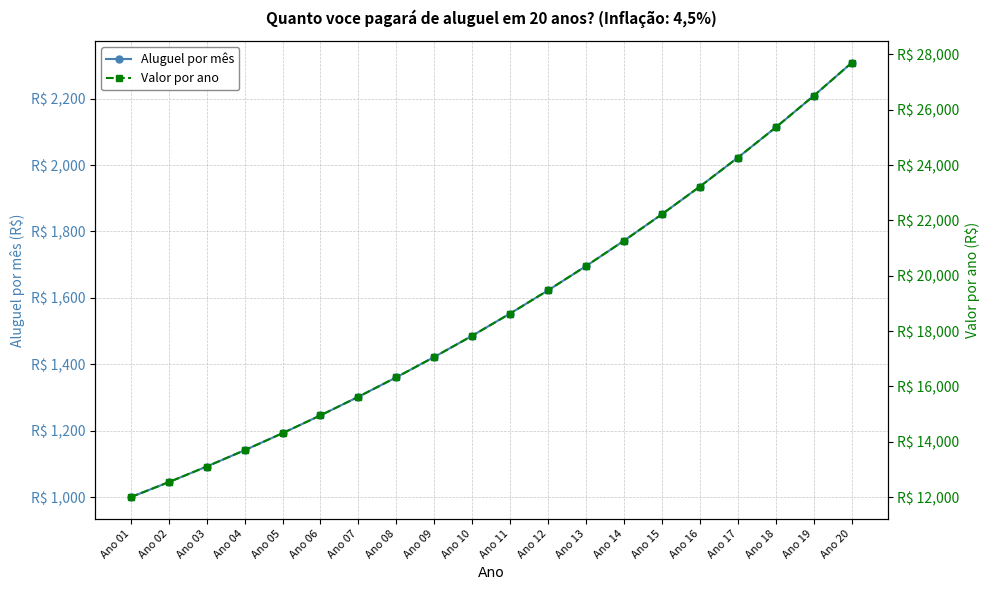

List the labels in order of Valor por ano value, smallest first.

Ano 01, Ano 02, Ano 03, Ano 04, Ano 05, Ano 06, Ano 07, Ano 08, Ano 09, Ano 10, Ano 11, Ano 12, Ano 13, Ano 14, Ano 15, Ano 16, Ano 17, Ano 18, Ano 19, Ano 20